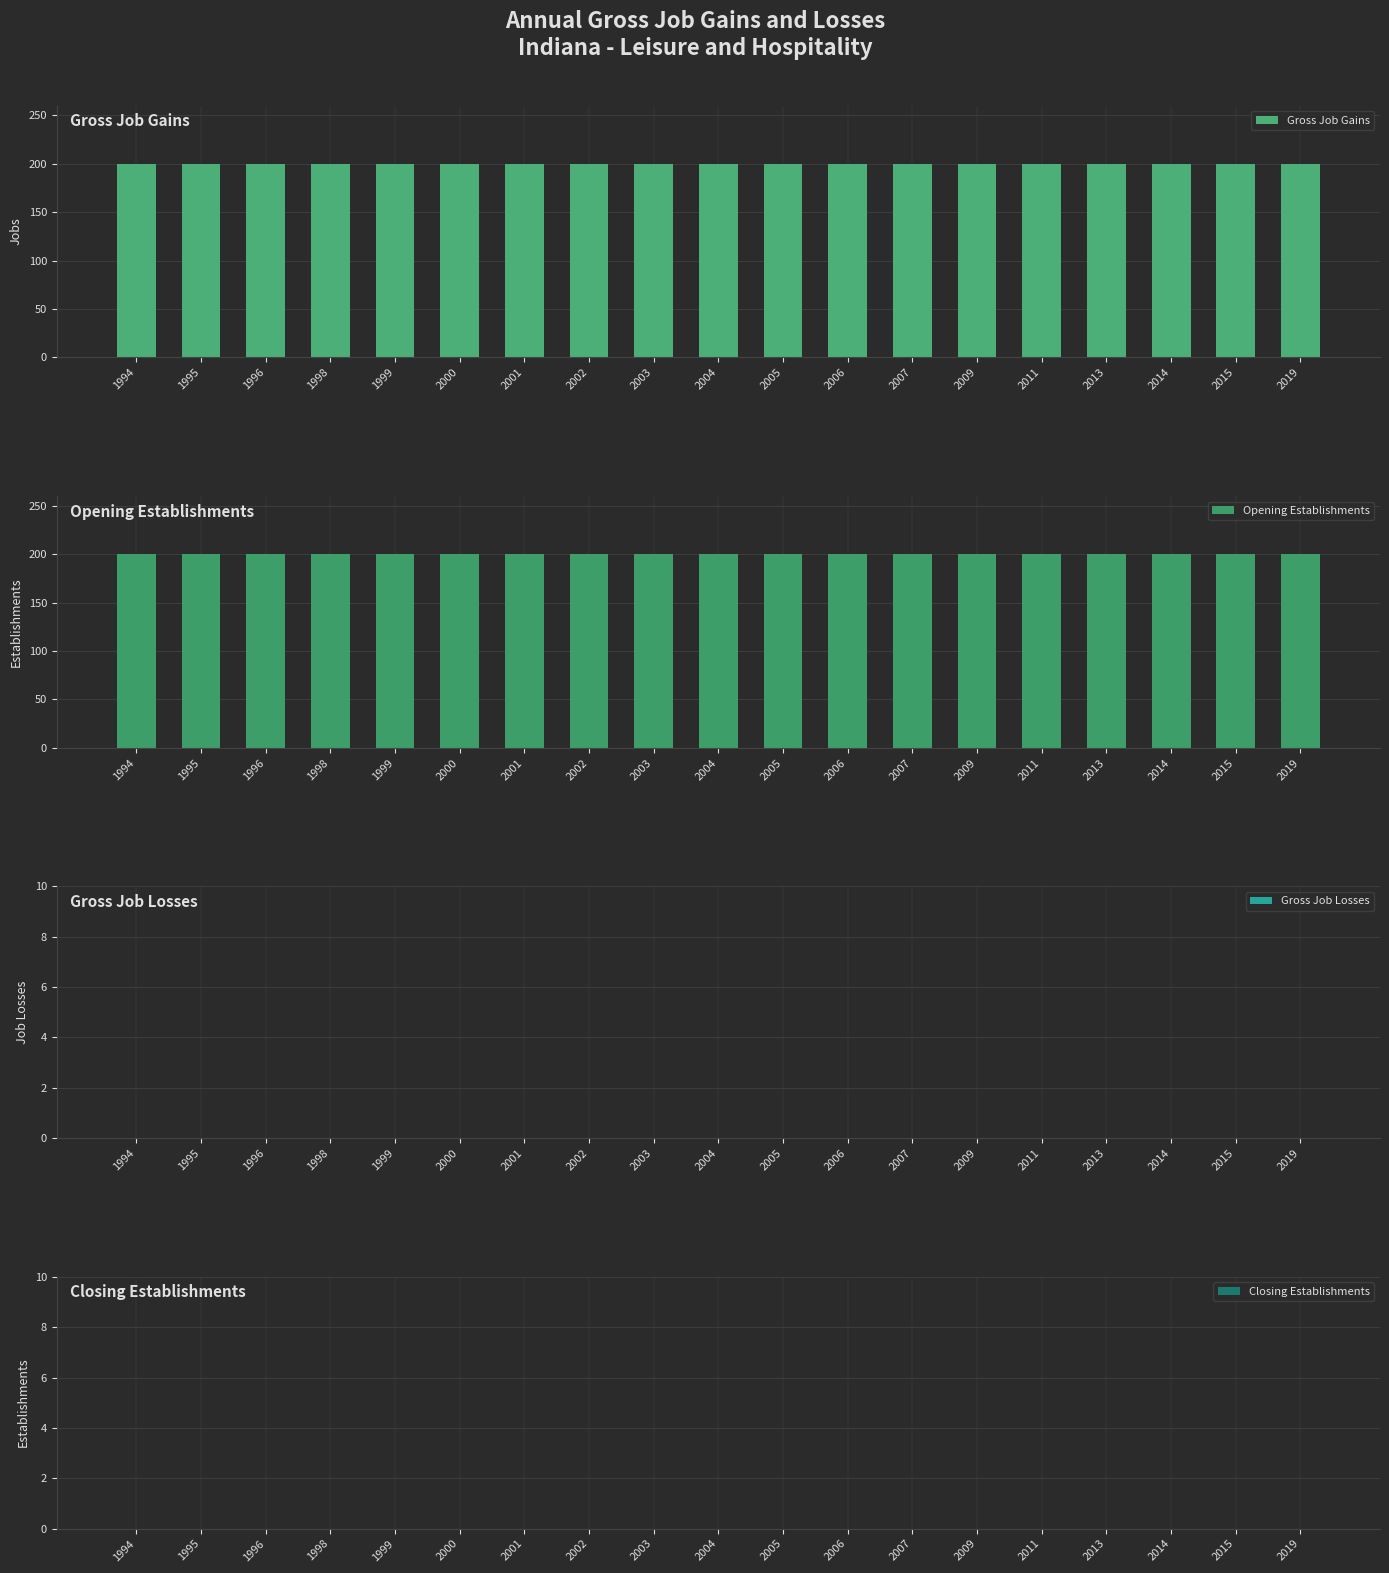

Reading left to right, what are all the values shown in this chart?

Gross Job Gains: 1994=200	1995=200	1996=200	1998=200	1999=200	2000=200	2001=200	2002=200	2003=200	2004=200	2005=200	2006=200	2007=200	2009=200	2011=200	2013=200	2014=200	2015=200	2019=200
Opening Establishments: 1994=200	1995=200	1996=200	1998=200	1999=200	2000=200	2001=200	2002=200	2003=200	2004=200	2005=200	2006=200	2007=200	2009=200	2011=200	2013=200	2014=200	2015=200	2019=200
Gross Job Losses: 1994=0	1995=0	1996=0	1998=0	1999=0	2000=0	2001=0	2002=0	2003=0	2004=0	2005=0	2006=0	2007=0	2009=0	2011=0	2013=0	2014=0	2015=0	2019=0
Closing Establishments: 1994=0	1995=0	1996=0	1998=0	1999=0	2000=0	2001=0	2002=0	2003=0	2004=0	2005=0	2006=0	2007=0	2009=0	2011=0	2013=0	2014=0	2015=0	2019=0